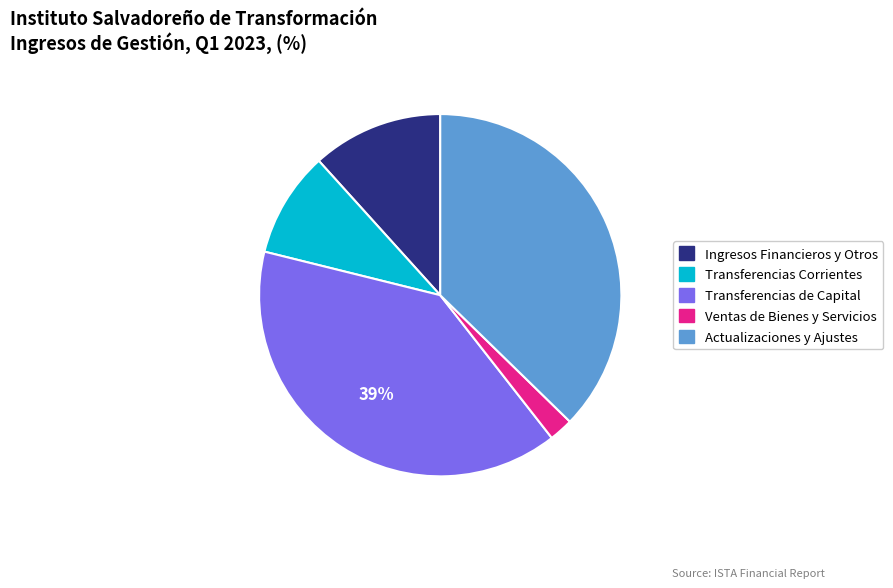

How many segments does this pie chart have?

5